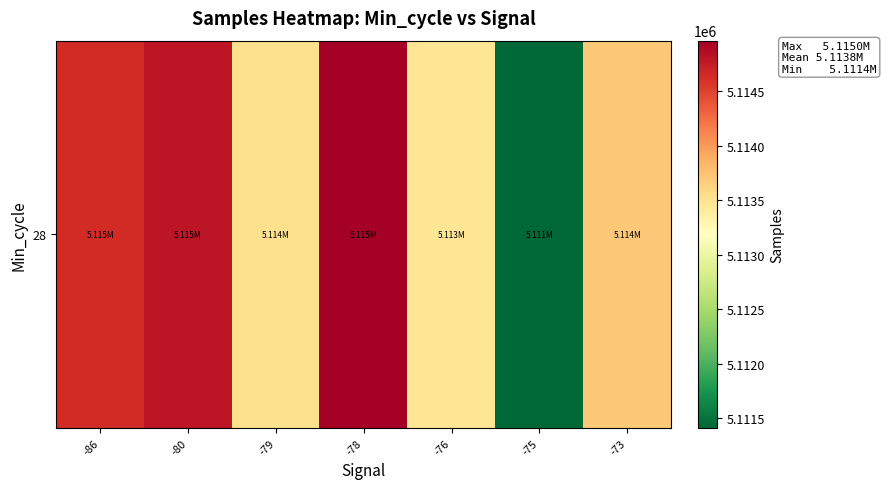

What is the greatest value displayed?

5114960.7